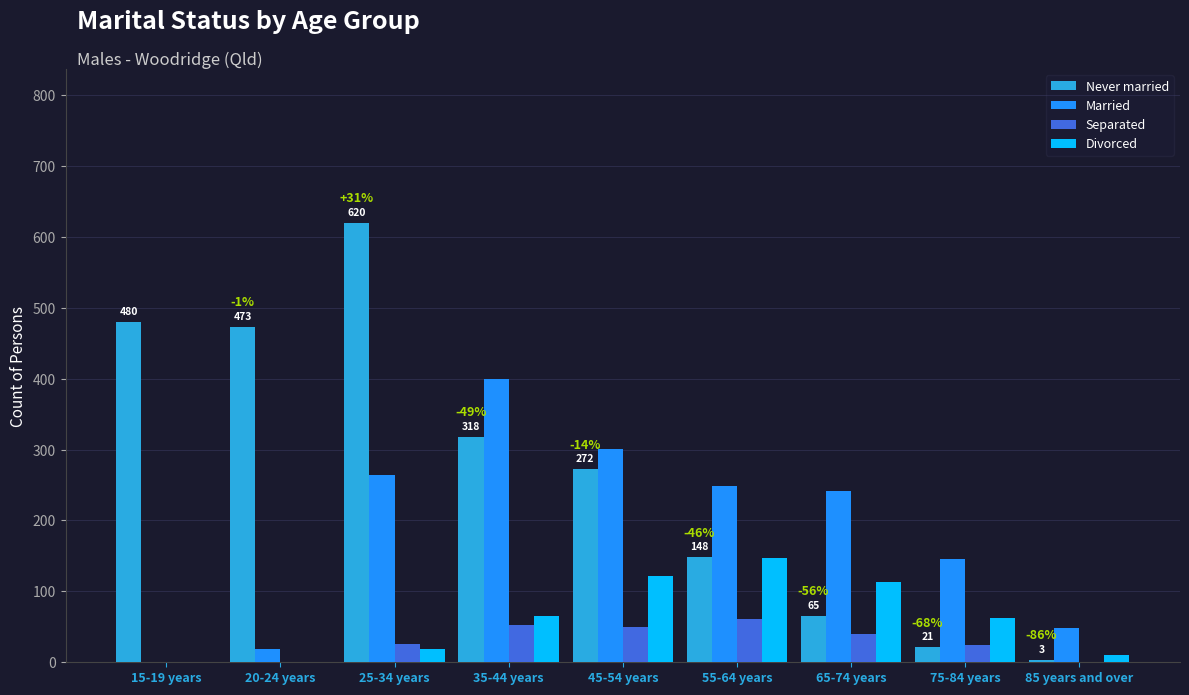

Which series has the widest spread of values?

Never married